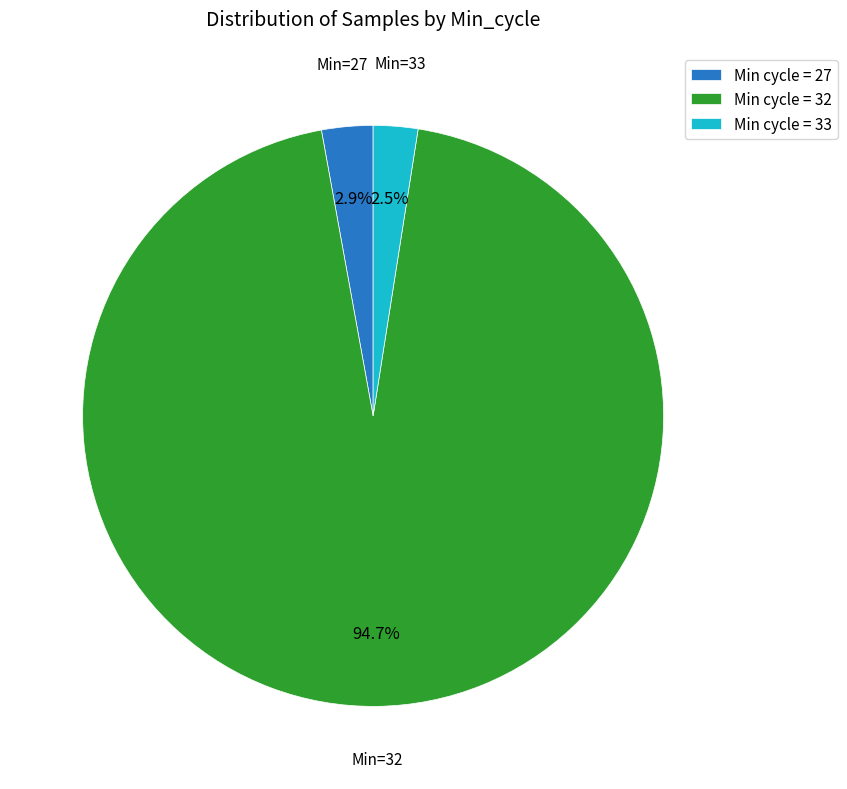

Between Min cycle = 32 and Min cycle = 33, which is larger?

Min cycle = 32